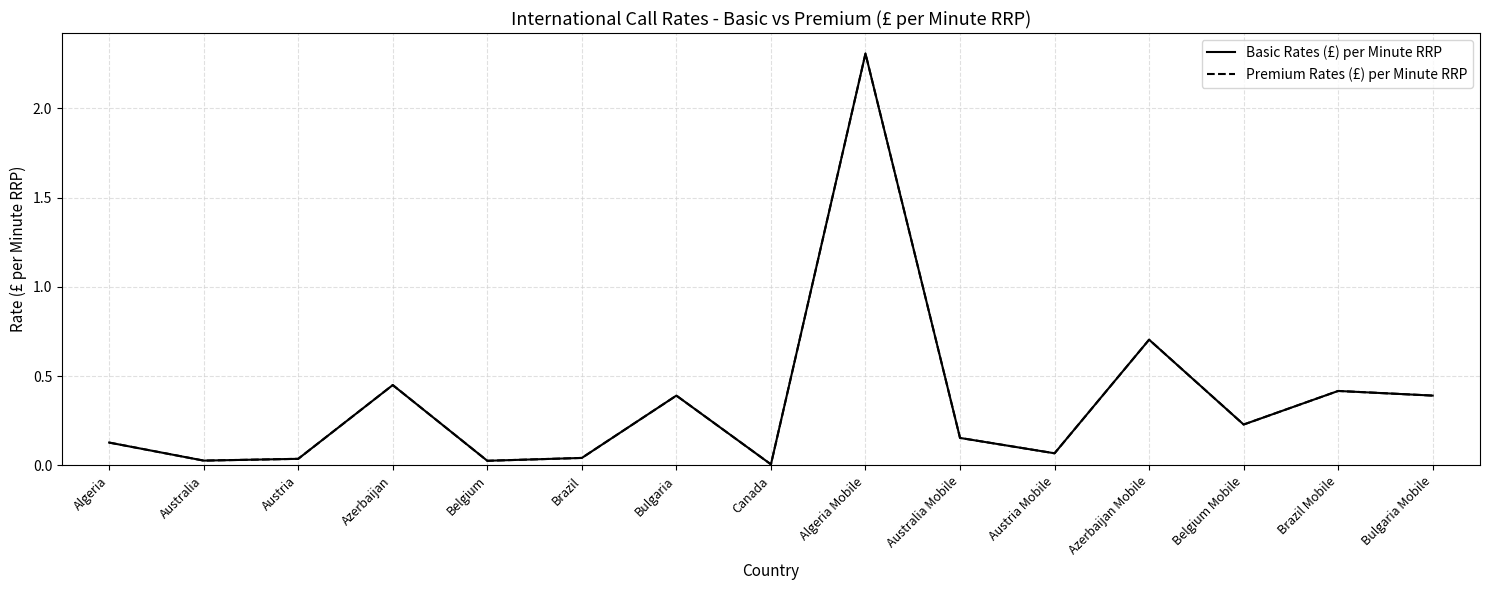

Which label corresponds to the smallest value in the chart?

Canada